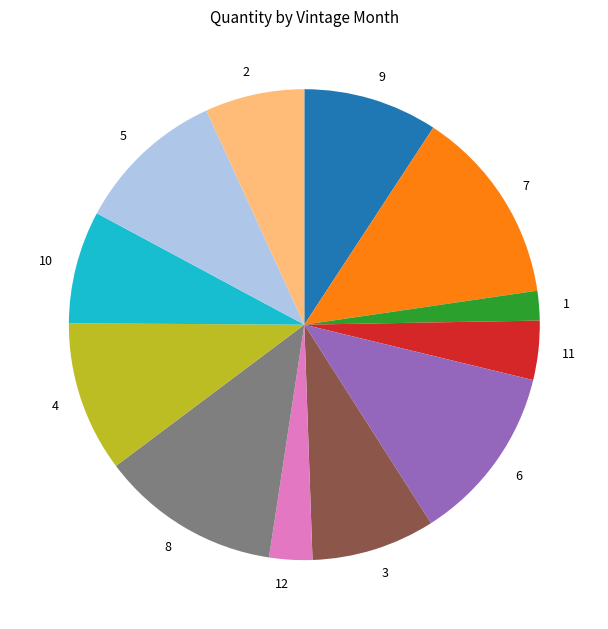

Which category has the smallest portion of the pie?

1